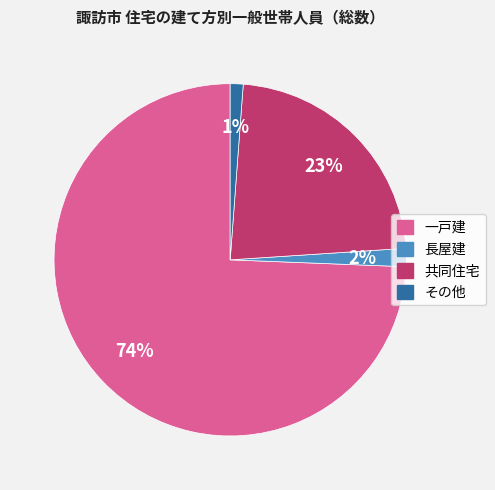

Which category accounts for the majority?

一戸建